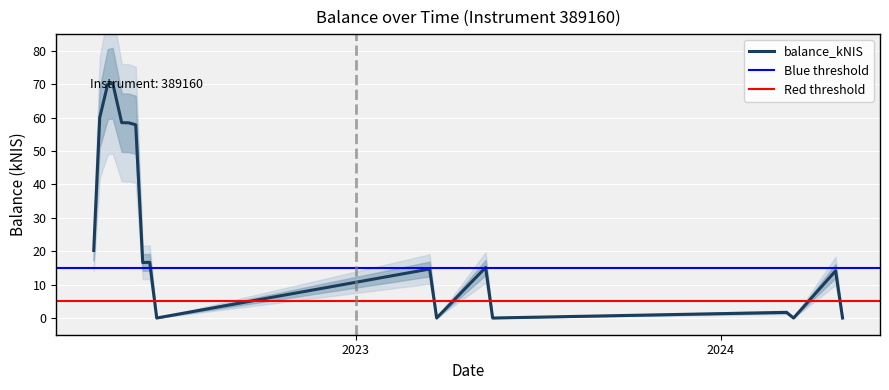

How many lines are shown in the chart?

1